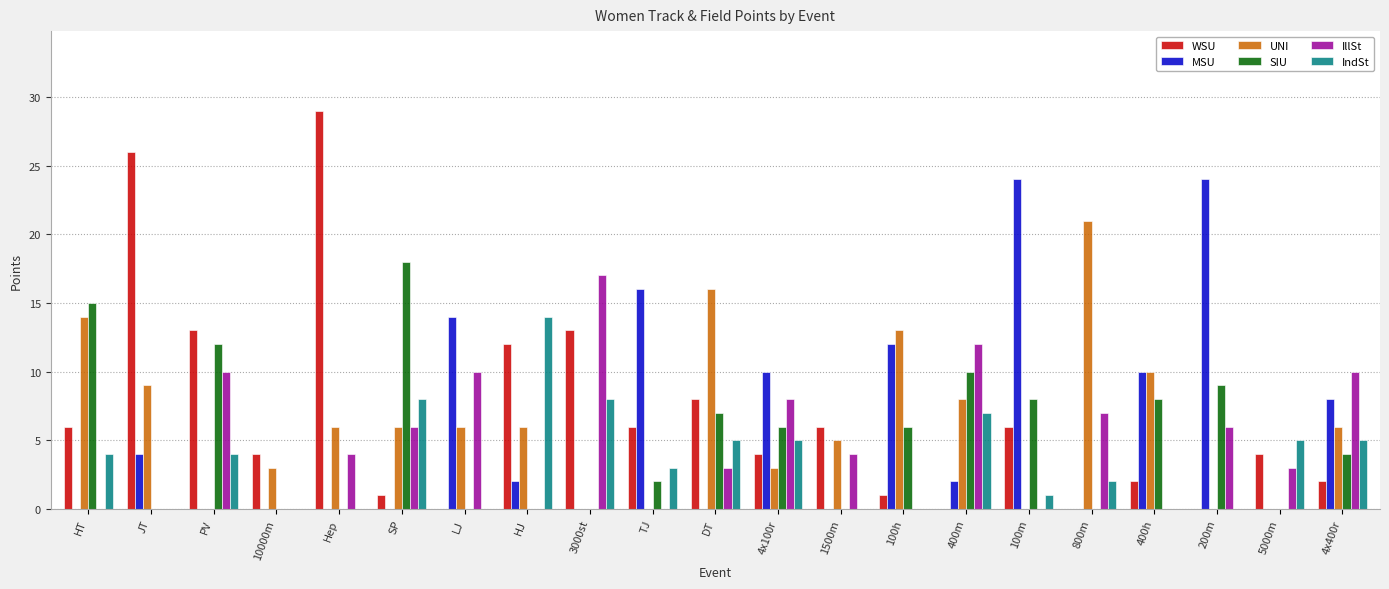

Is the value of IndSt at 3000st greater than the value of SIU at 200m?

No